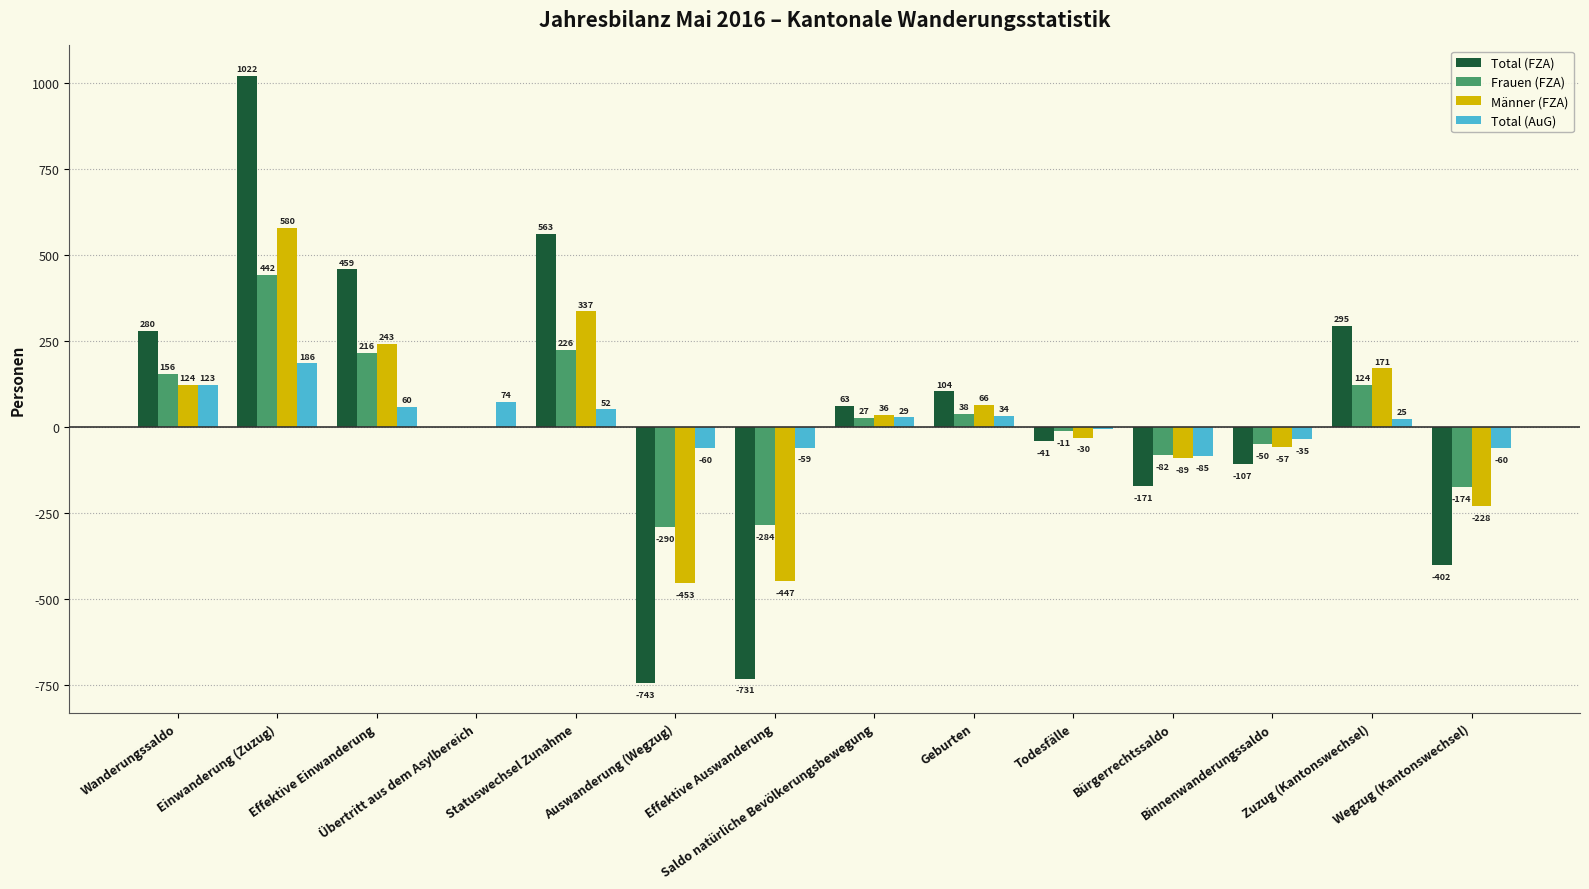

At which label does Total (FZA) first exceed 63?

Wanderungssaldo